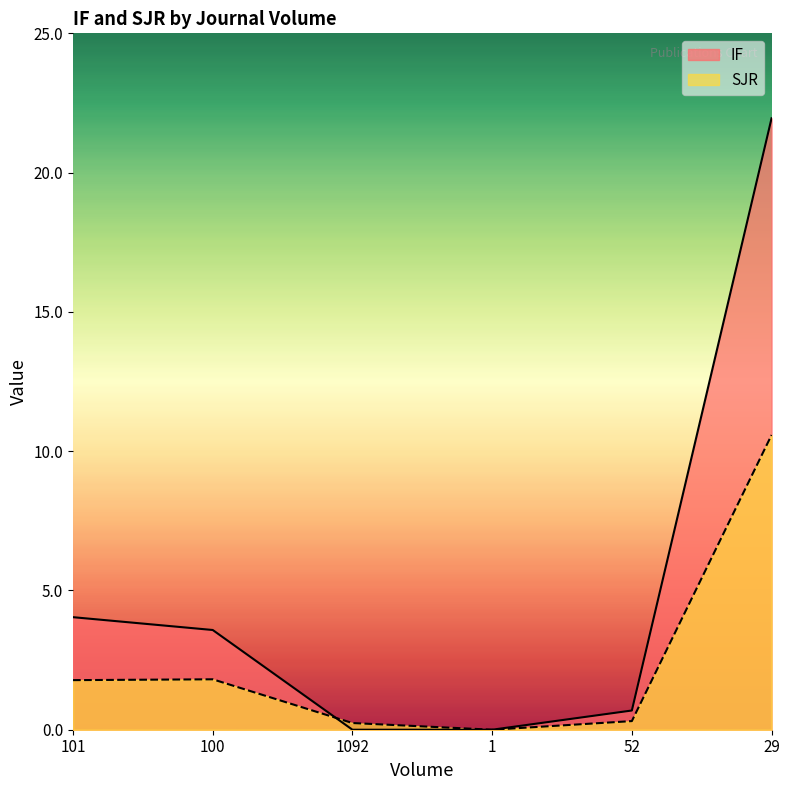

The SJR series shows 0.2 at 1092. True or false?

True